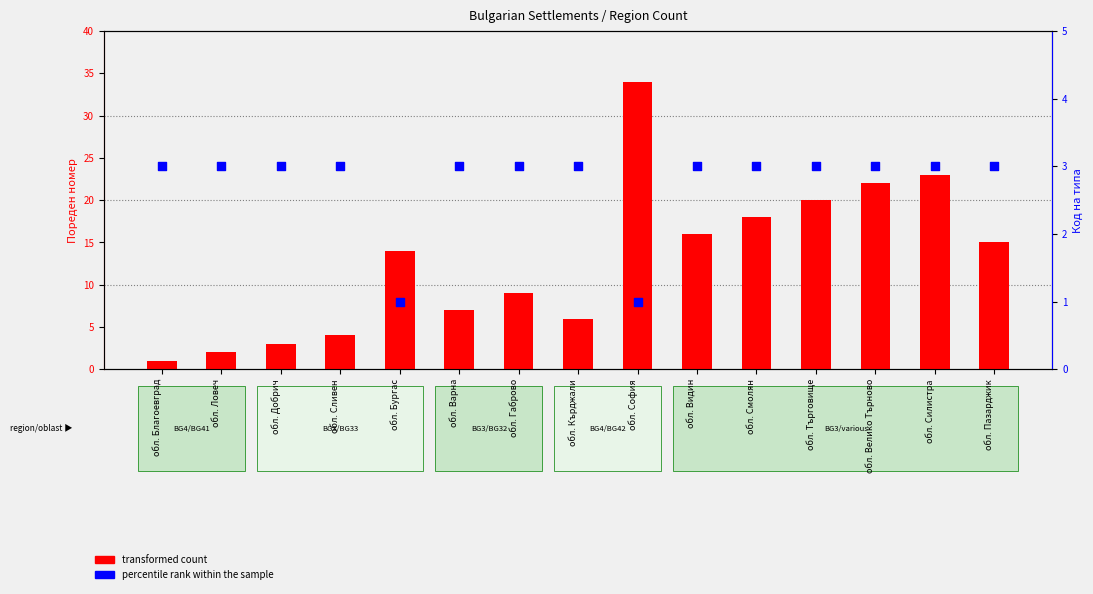

Which series has the widest spread of Y values?

transformed count